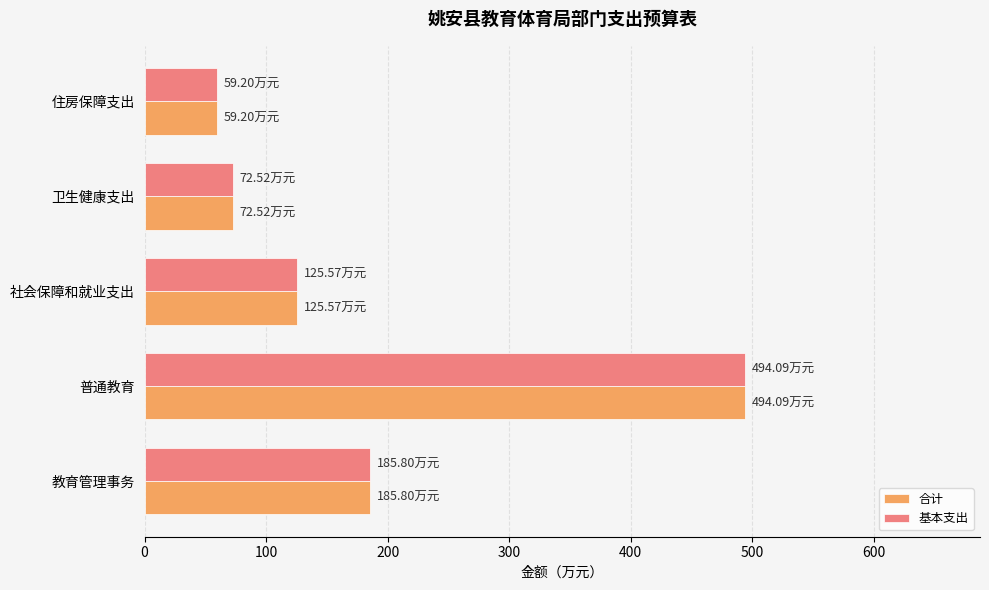

What is the sum of the 合计 values at 住房保障支出 and 卫生健康支出?

131.7